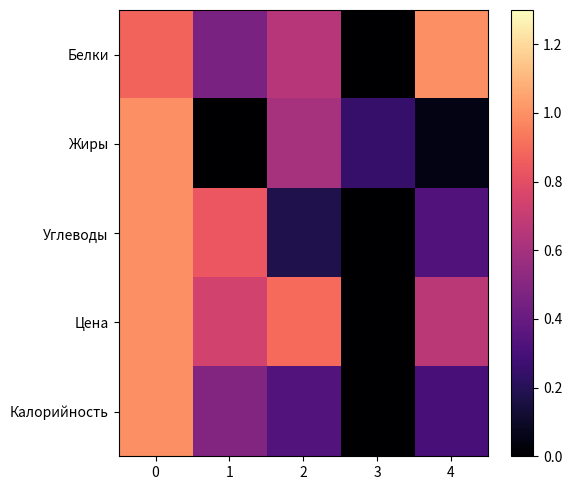

Reading right to left, list all the values displayed in this chart.

Белки: 4=1.0	3=0.0	2=0.7	1=0.5	0=0.9
Жиры: 4=0.0	3=0.2	2=0.6	1=0.0	0=1.0
Углеводы: 4=0.3	3=0.0	2=0.2	1=0.8	0=1.0
Цена: 4=0.7	3=0.0	2=0.9	1=0.7	0=1.0
Калорийность: 4=0.3	3=0.0	2=0.3	1=0.5	0=1.0